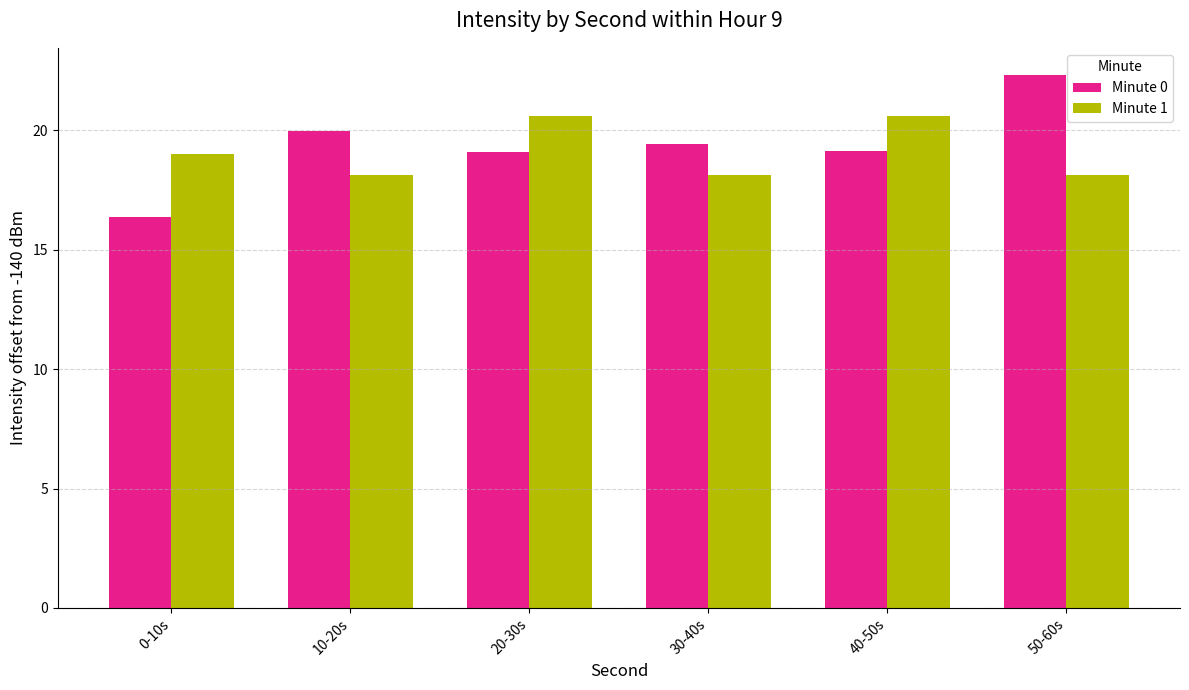

What position from the left is 30-40s?

4